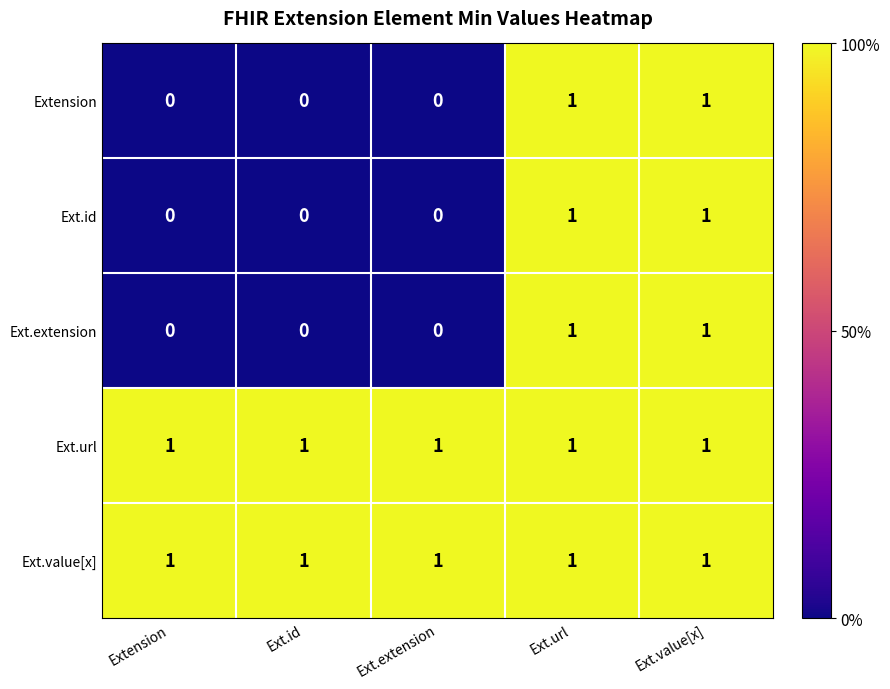

How many Ext.extension values are between 0 and 1?

5